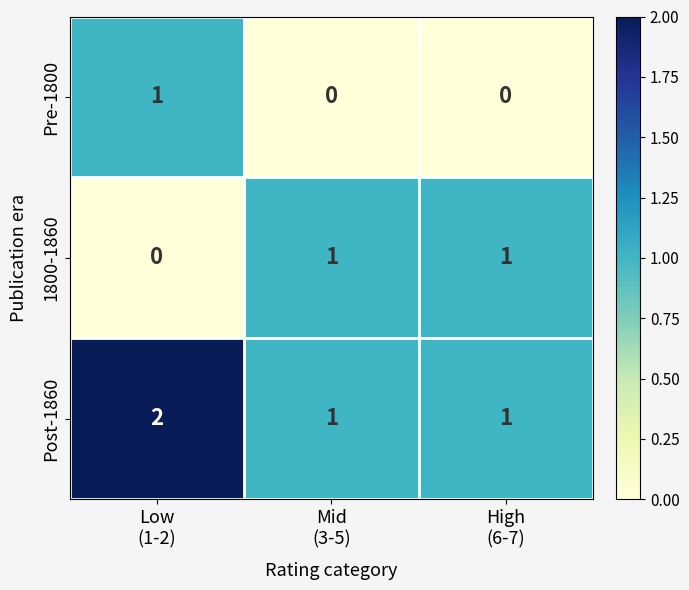

Reading left to right, list all the values displayed in this chart.

Pre-1800: 1	0	0
1800-1860: 0	1	1
Post-1860: 2	1	1